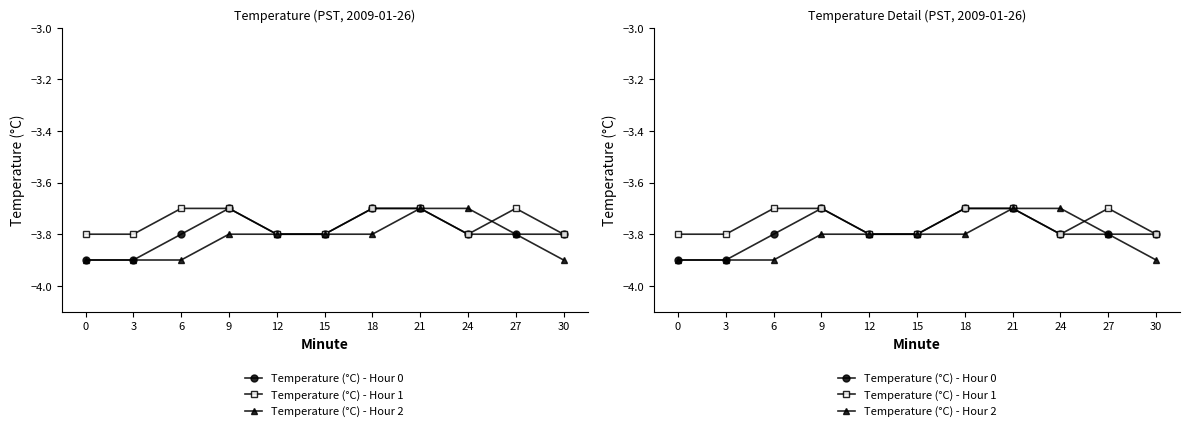

Reading left to right, extract all data points from this chart.

Temperature (°C) - Hour 0: 0=-3.9	3=-3.9	6=-3.8	9=-3.7	12=-3.8	15=-3.8	18=-3.7	21=-3.7	24=-3.8	27=-3.8	30=-3.8
Temperature (°C) - Hour 1: 0=-3.8	3=-3.8	6=-3.7	9=-3.7	12=-3.8	15=-3.8	18=-3.7	21=-3.7	24=-3.8	27=-3.7	30=-3.8
Temperature (°C) - Hour 2: 0=-3.9	3=-3.9	6=-3.9	9=-3.8	12=-3.8	15=-3.8	18=-3.8	21=-3.7	24=-3.7	27=-3.8	30=-3.9